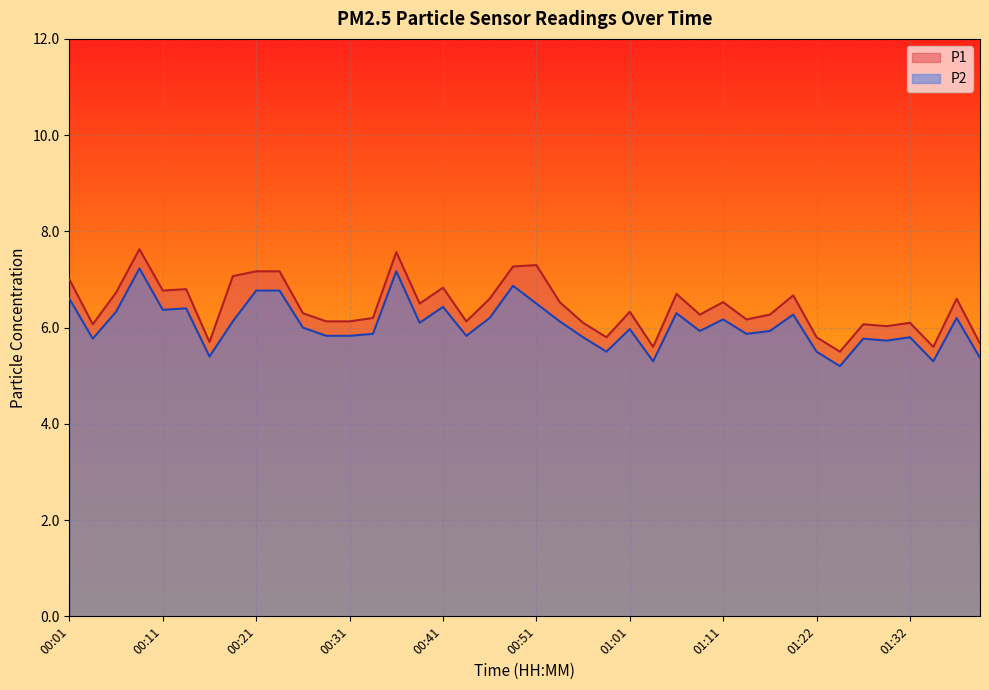

What are all the series names shown in the legend?

P1, P2